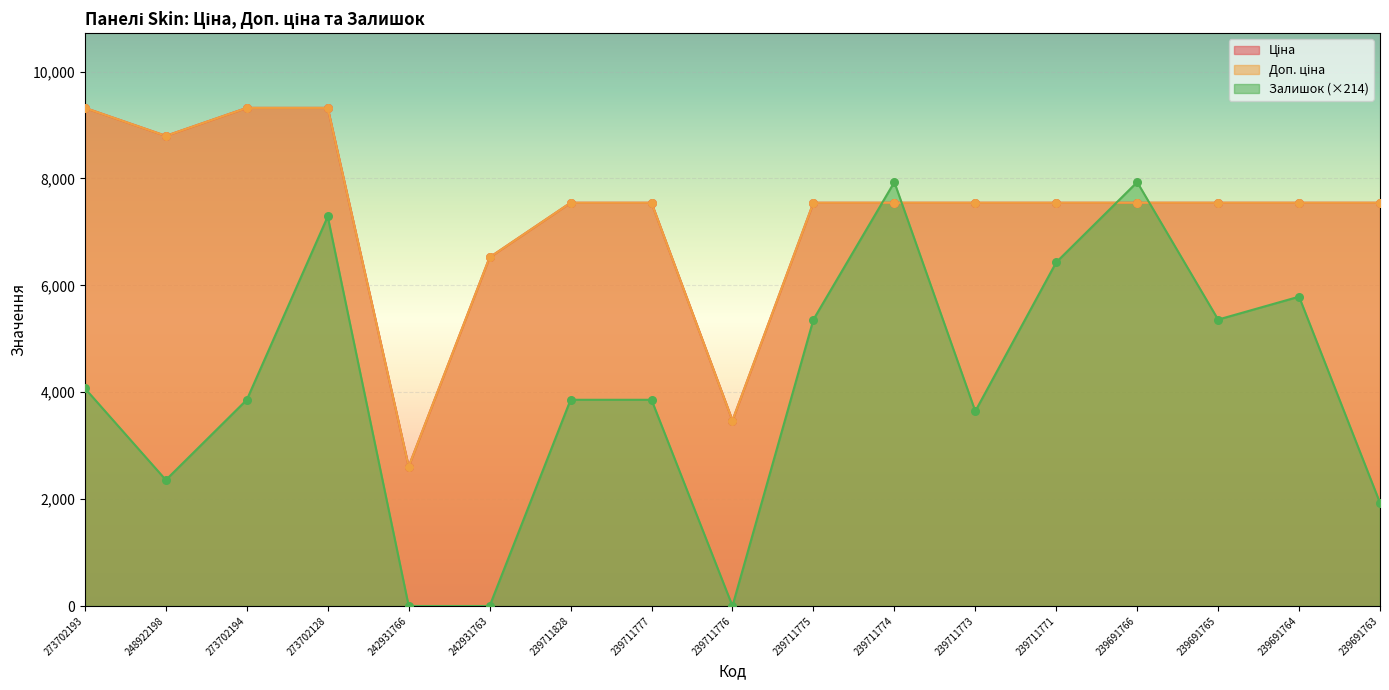

Which series has the widest spread of Y values?

Залишок